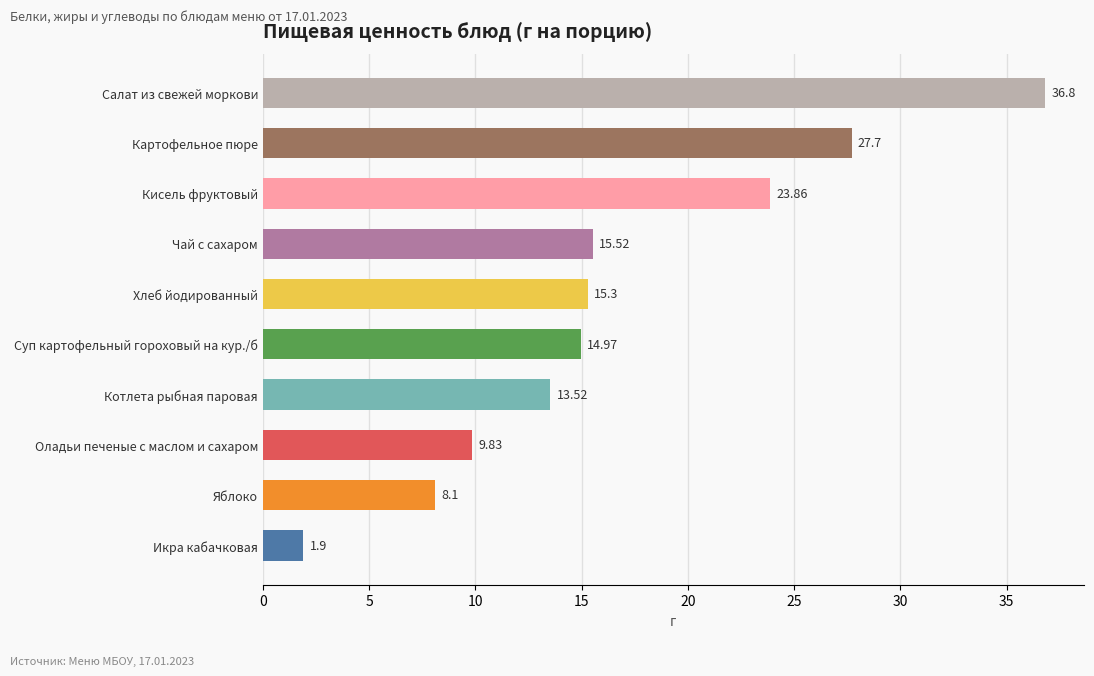

How many values are below 15?

5